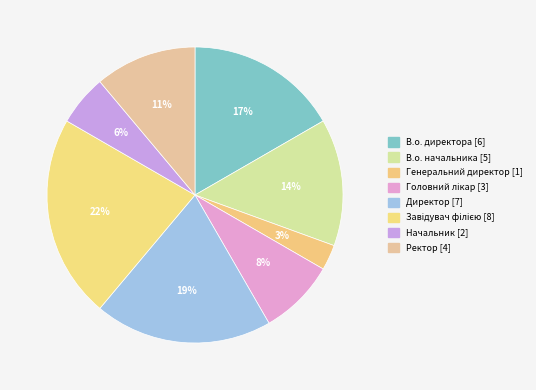

Which has a higher value, В.о. начальника or Начальник?

В.о. начальника